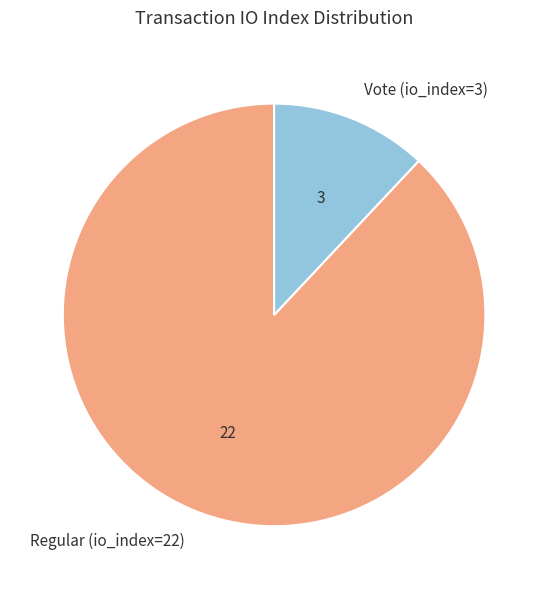

Which has a higher value, Regular (io_index=22) or Vote (io_index=3)?

Regular (io_index=22)